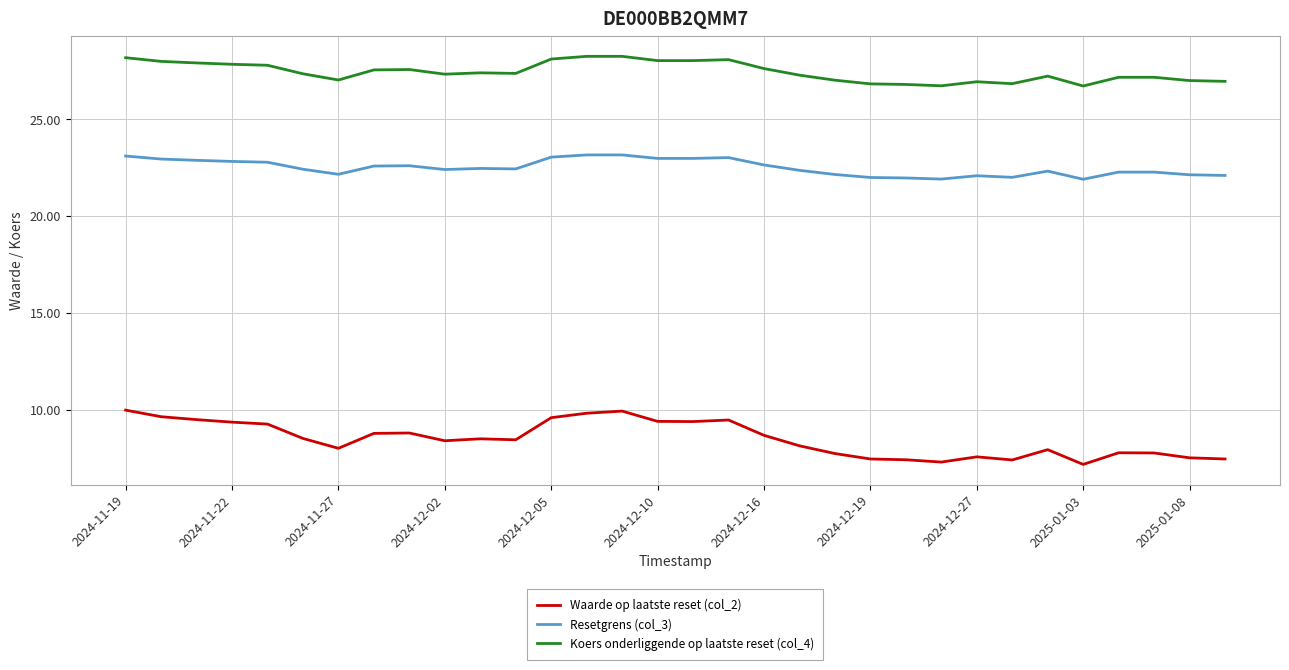

What is the sum of all Koers onderliggende op laatste reset (col_4) values?

878.4